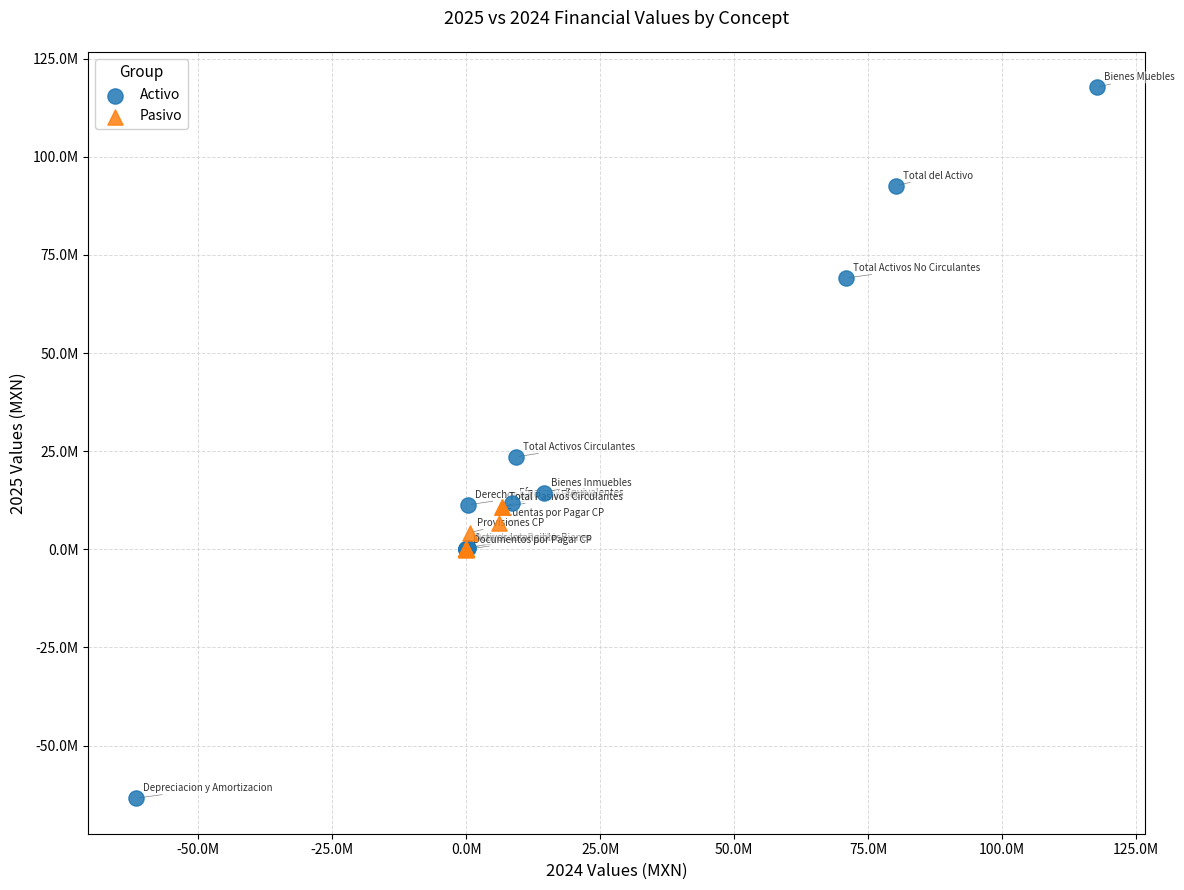

Which series has the widest spread of Y values?

Activo